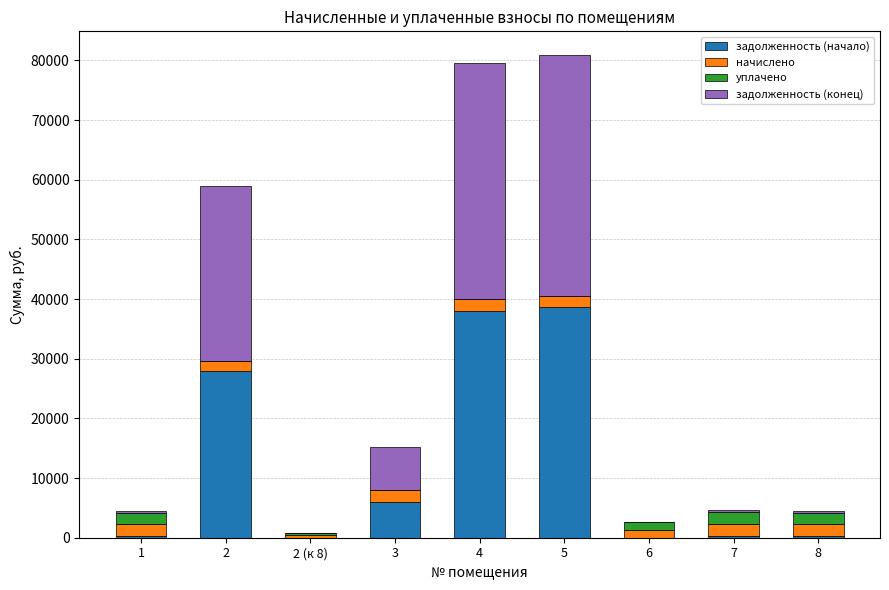

Between 2 and 5, which series saw the biggest shift?

задолженность (конец)